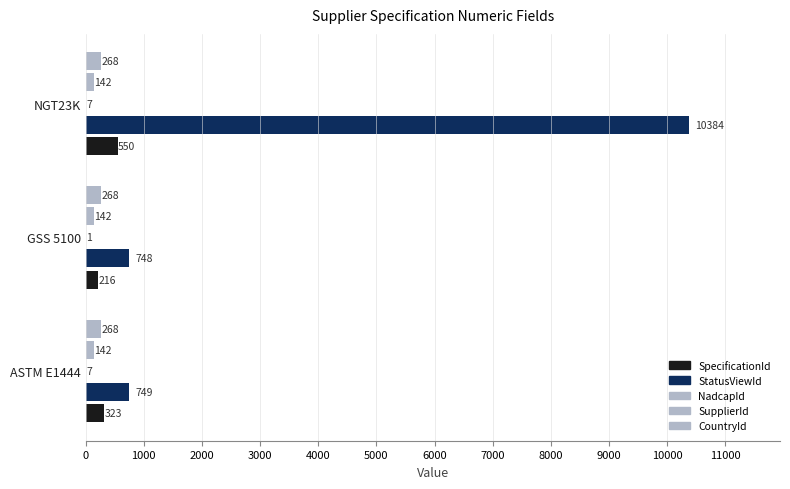

How many series are shown in this chart?

5